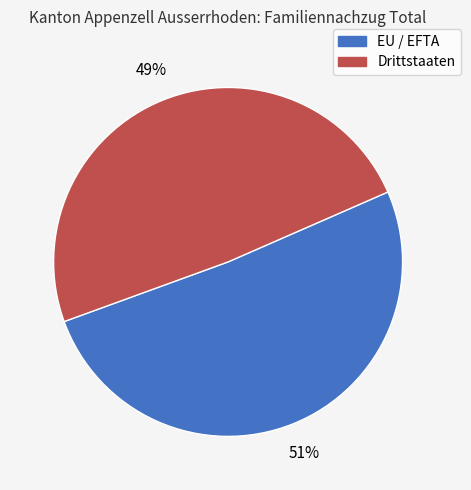

To the nearest percent, what portion does Drittstaaten represent?

49%